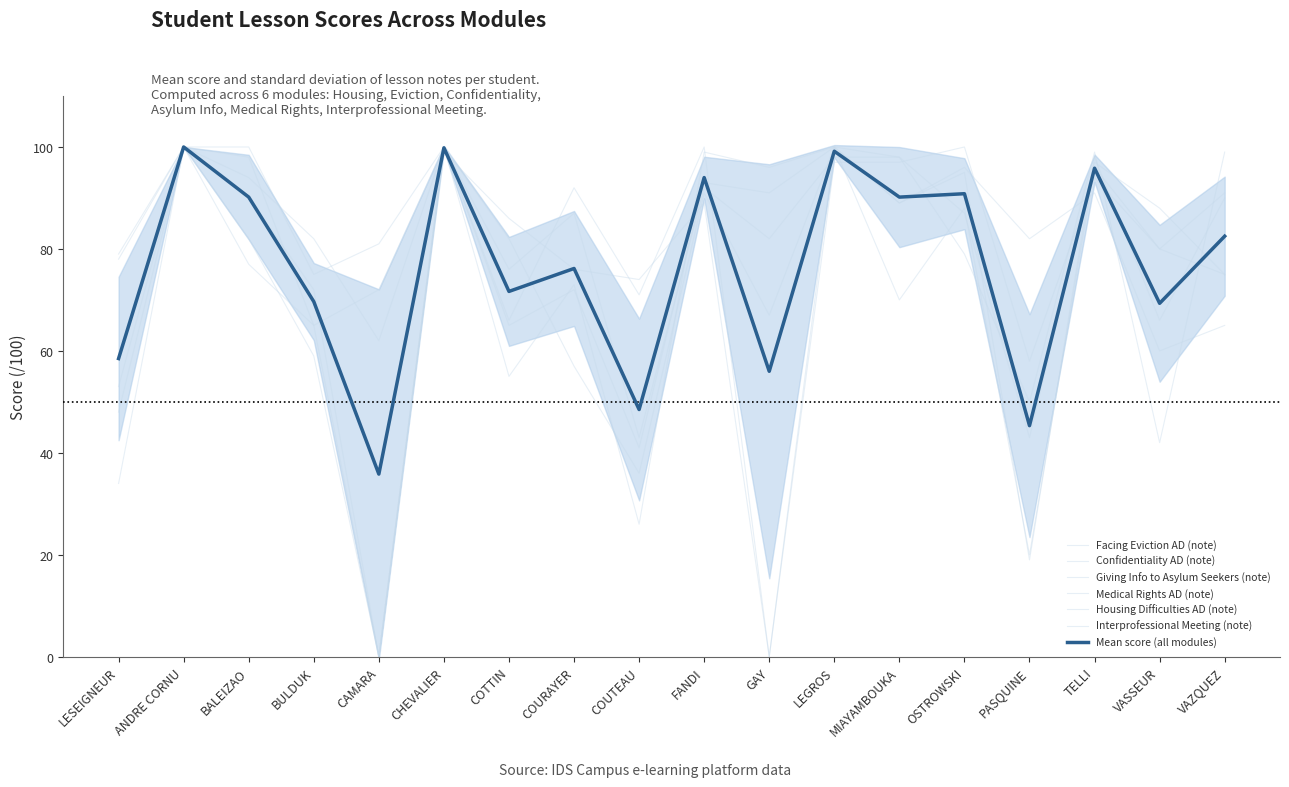

Which series has the largest total across all categories?

Interprofessional Meeting (note)